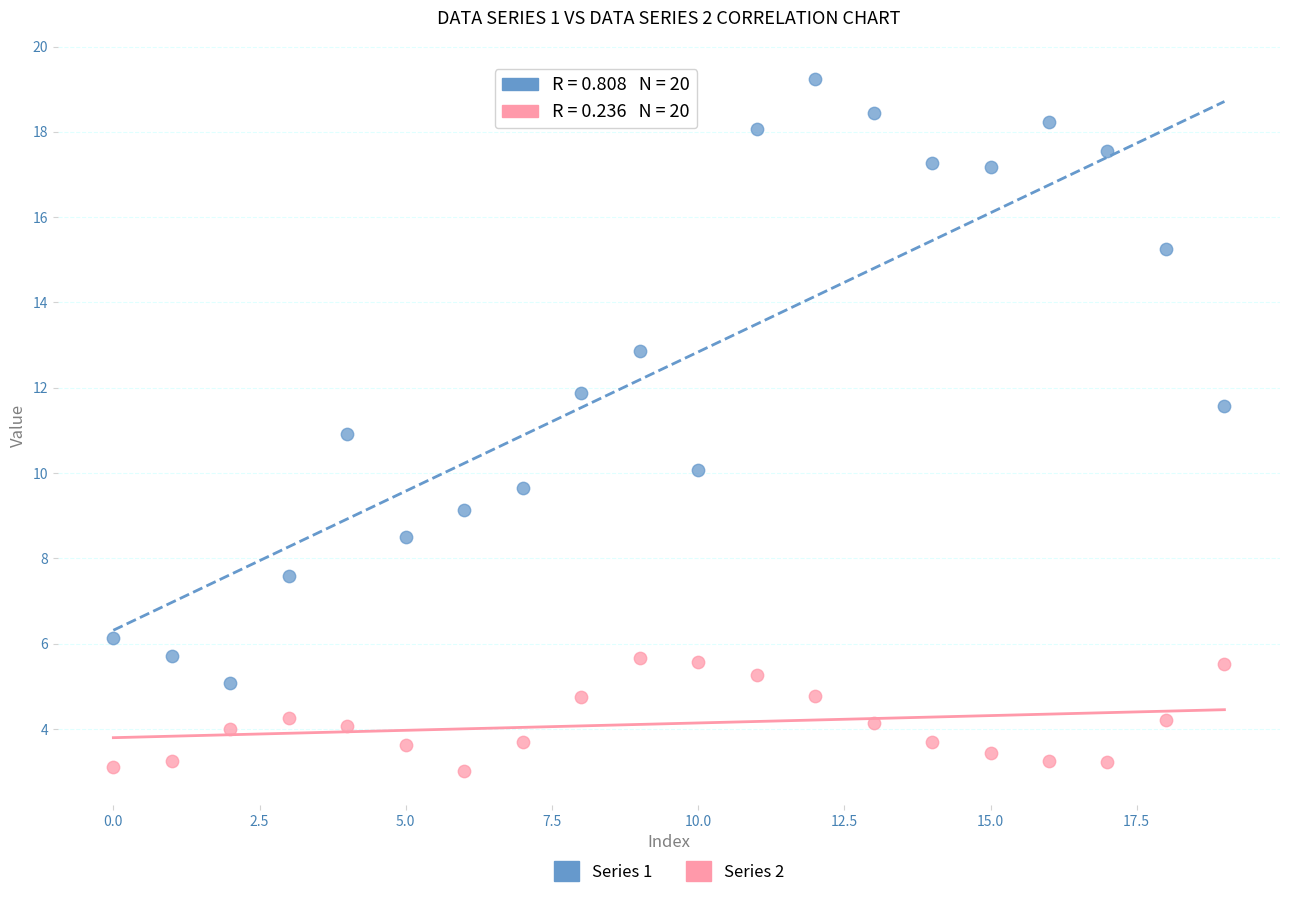

Which series has the widest spread of Y values?

Series 1